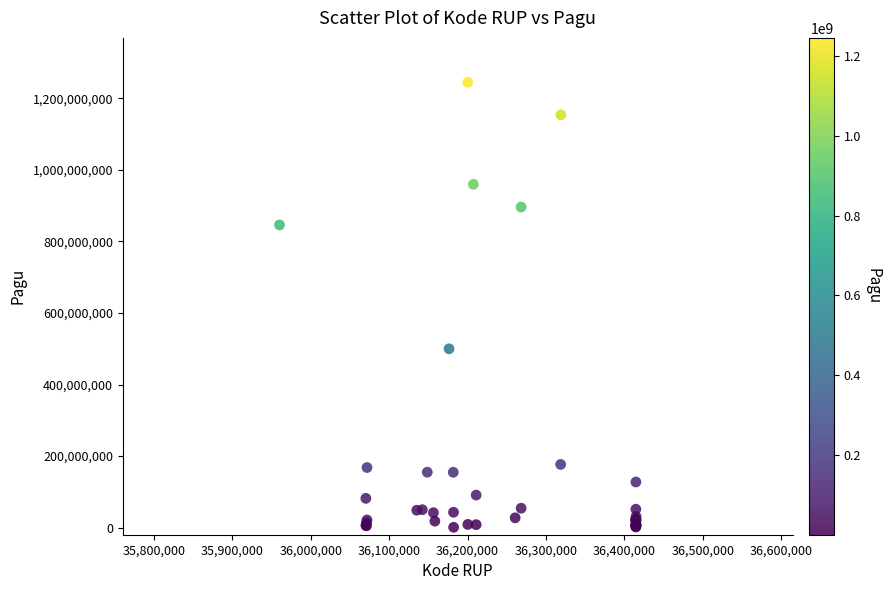

What Y value in the scatter plot is closest to 622840000?

499932000